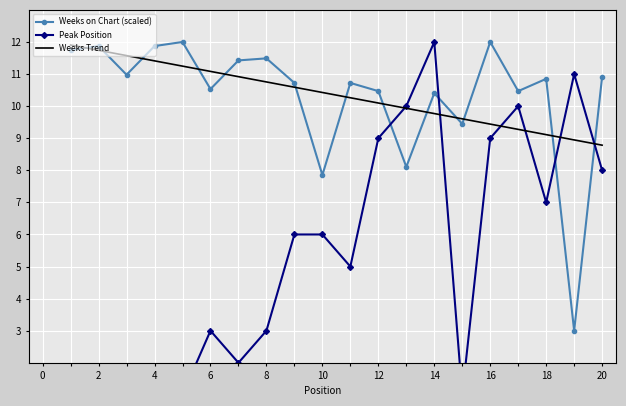

What value does the Weeks Trend series have at 20?

8.8